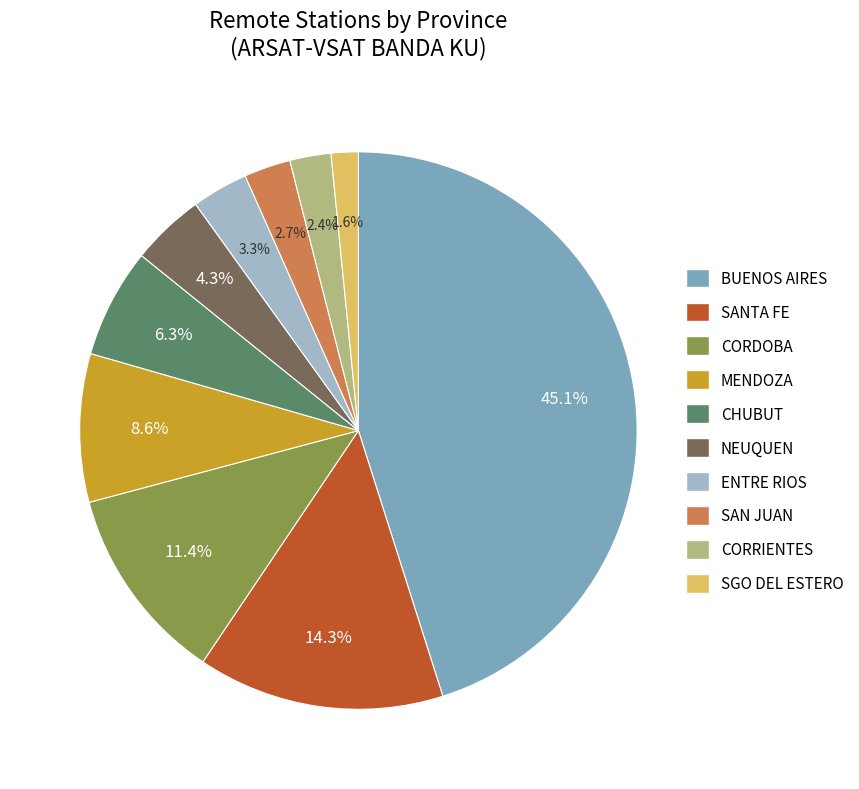

How much of the chart is everything except SANTA FE?

85.7%